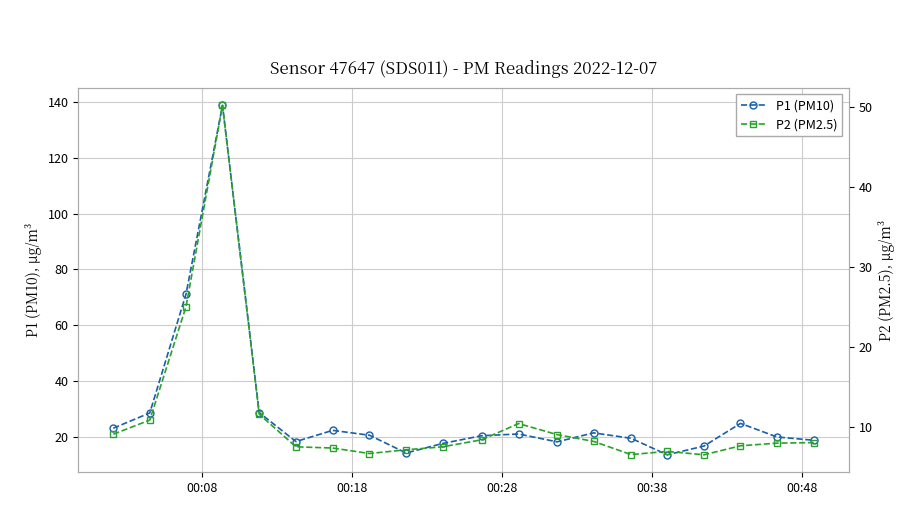

What is the maximum value for P1 (PM10)?

138.9